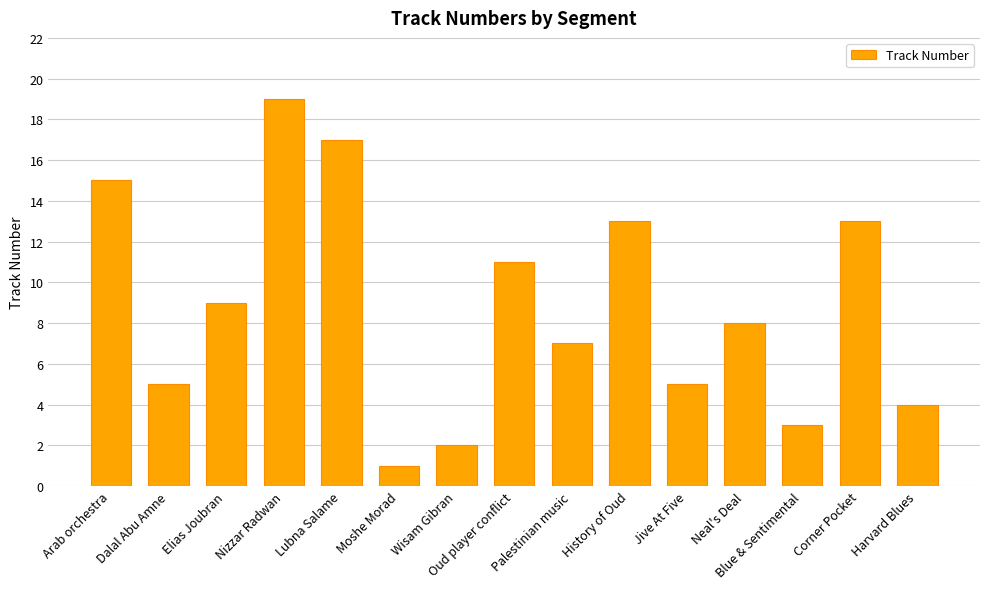

Are the bars grouped side by side (vs. stacked)?

No